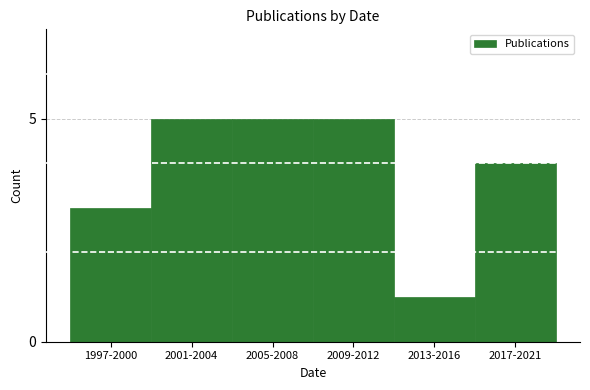

Reading left to right, list all the values displayed in this chart.

3	5	5	5	1	4